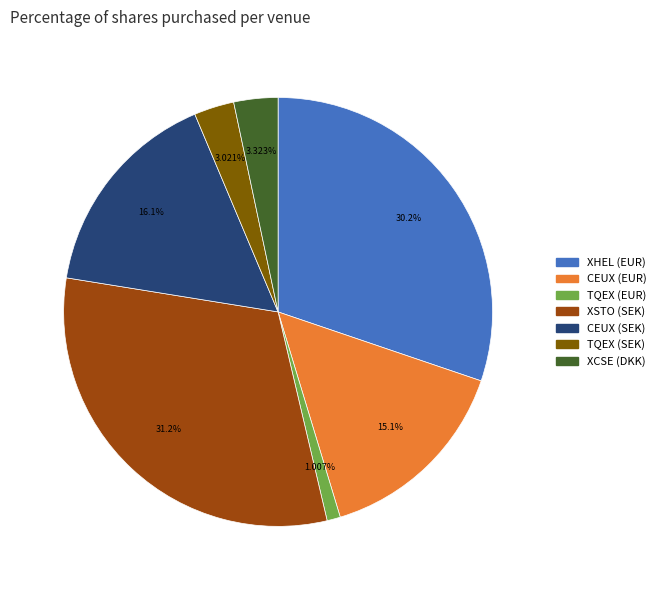

Does any single category account for the majority?

No